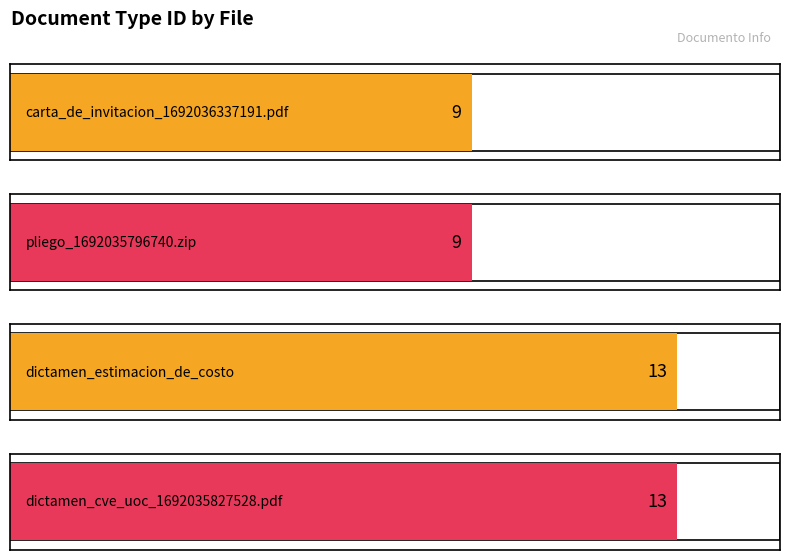

Count the values in the range 9 to 13.

4